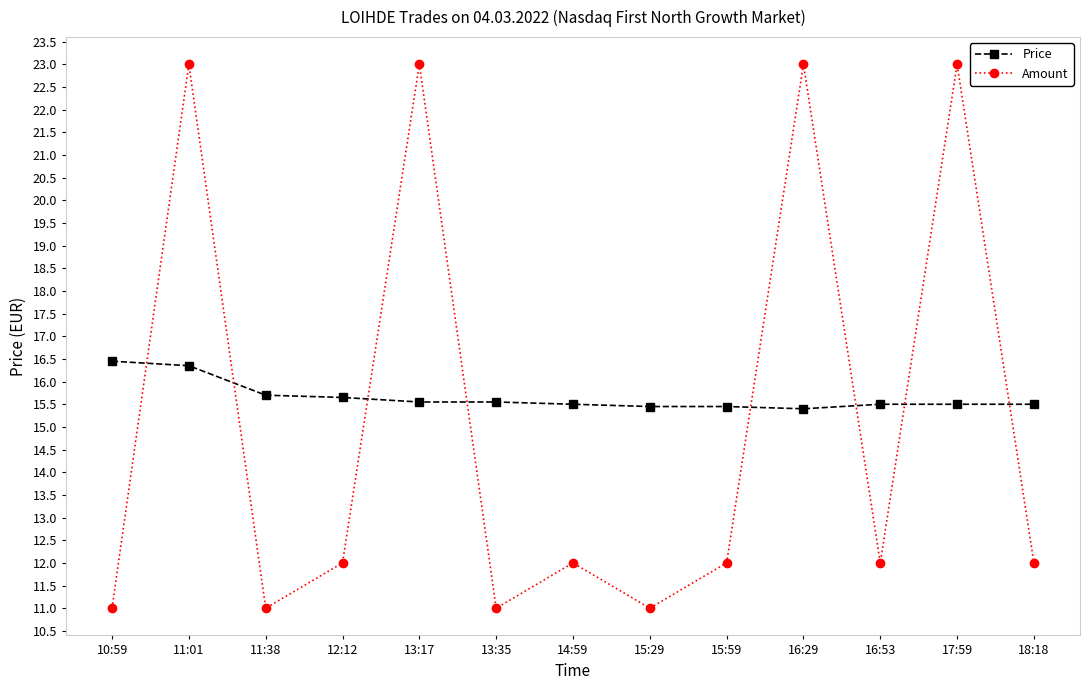

In Amount, how many points are lower than both neighbors (excluding endpoints)?

4